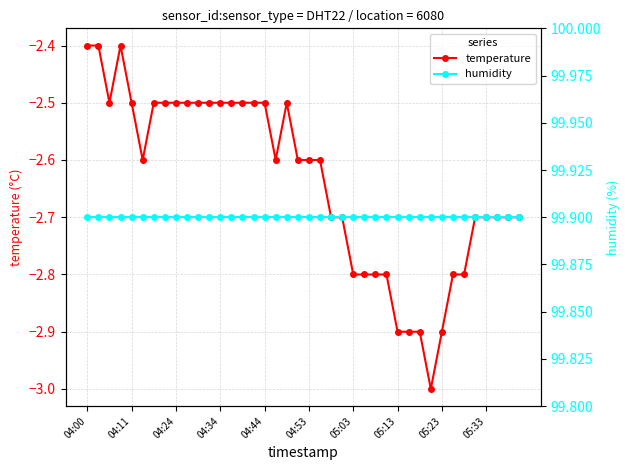

What are all the series names shown in the legend?

temperature, humidity